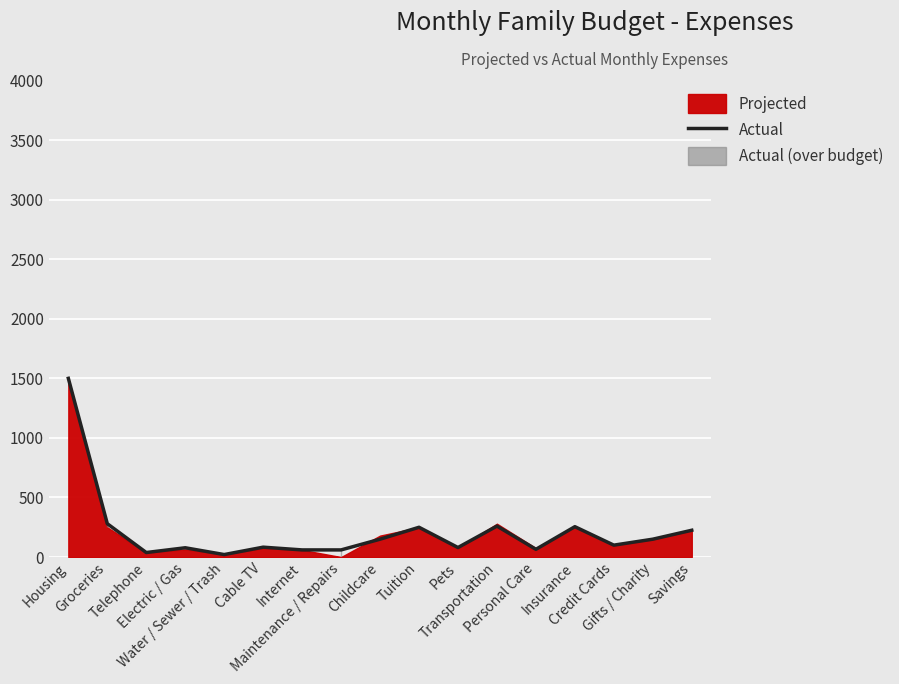

What is the maximum value shown in the chart?

1500